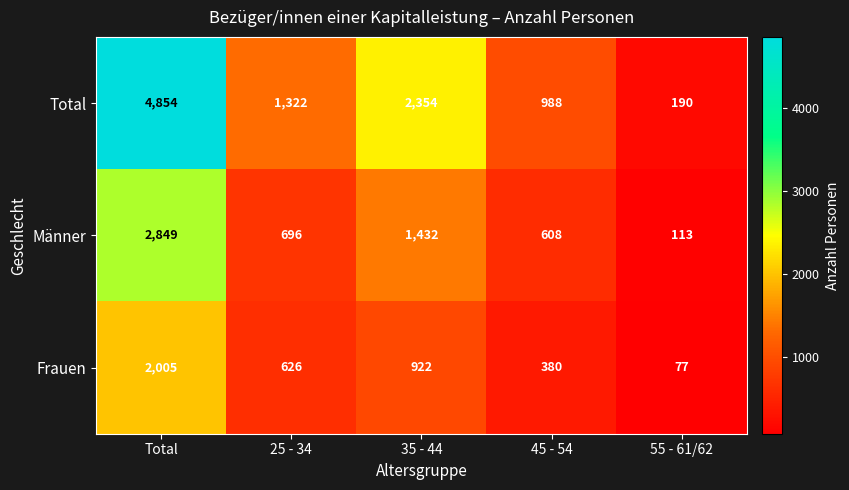

Rank the series by their average value, from lowest to highest.

Frauen, Männer, Total